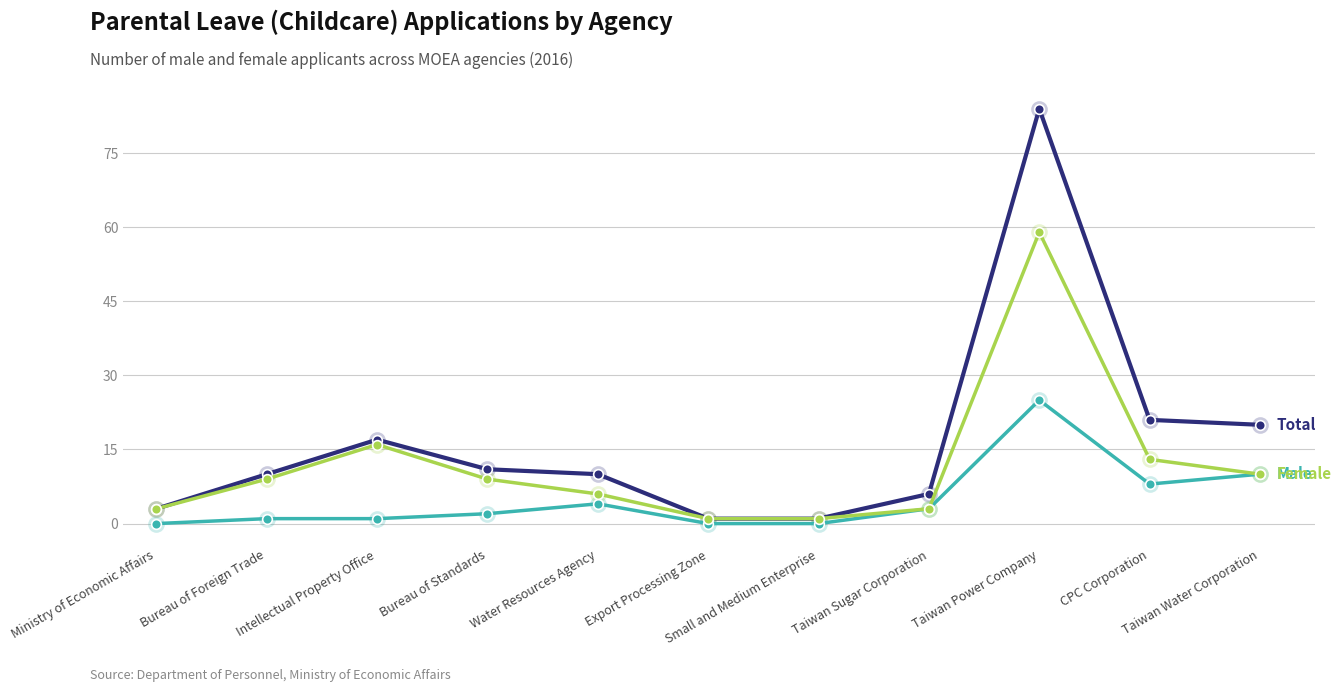

What is the maximum value shown in the chart?

84